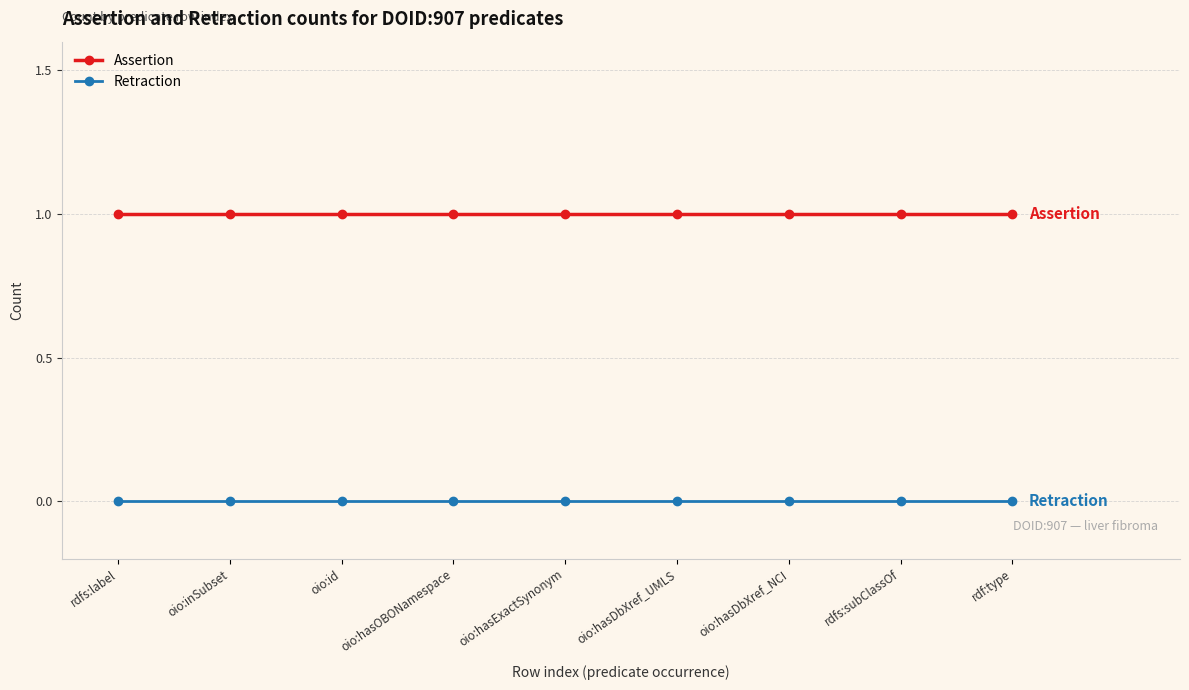

At rdfs:label, list the series in order from largest to smallest.

Assertion, Retraction